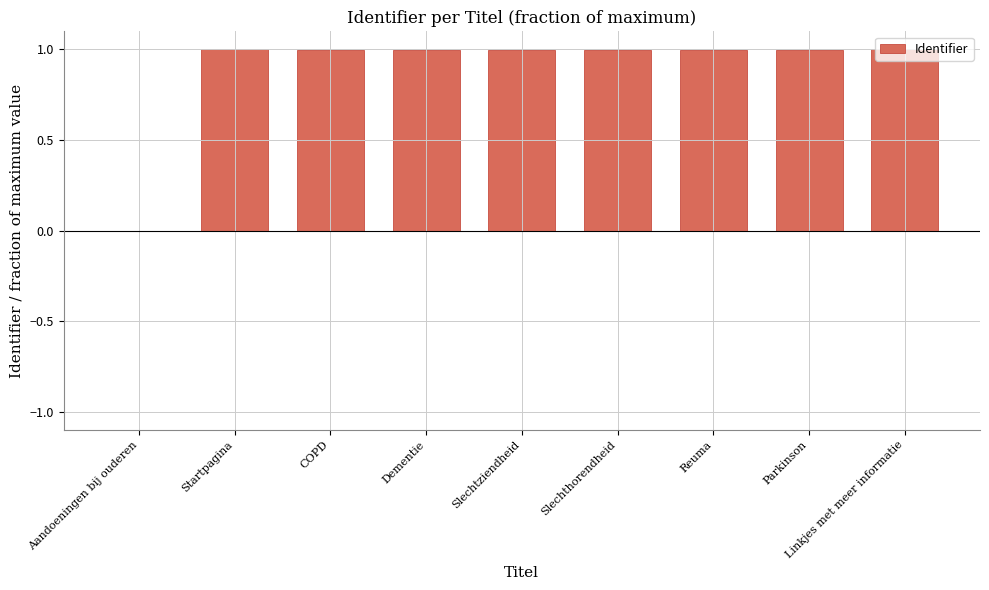

What is the greatest value displayed?

1.0